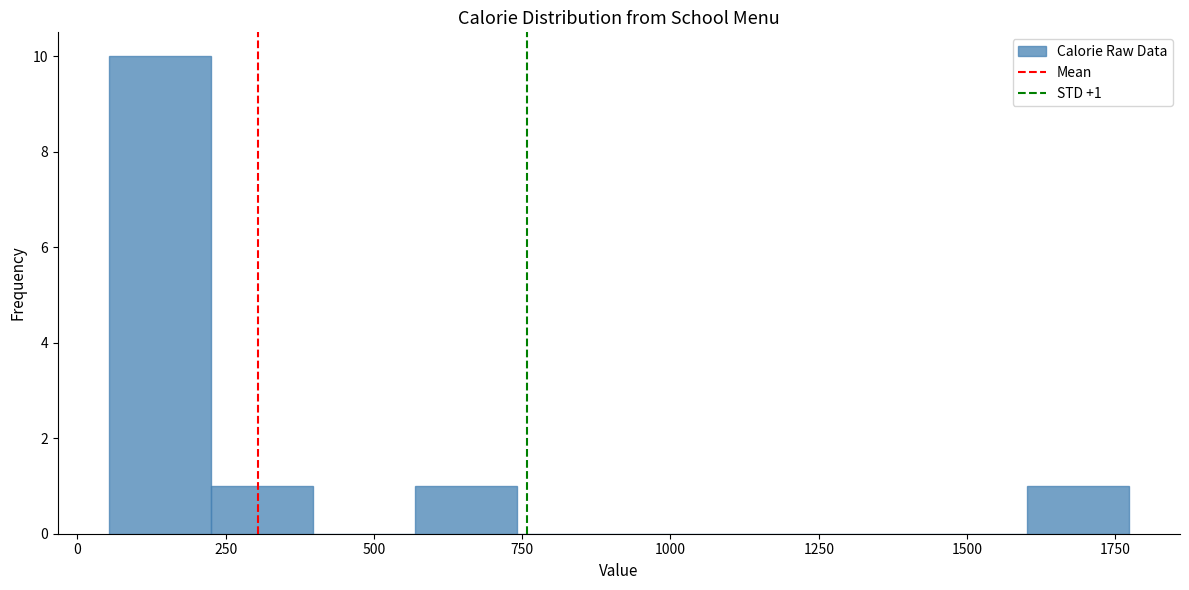

Around what value on the x-axis is the tallest bar? Give the approximate position of its centre, as read against the axis.

150